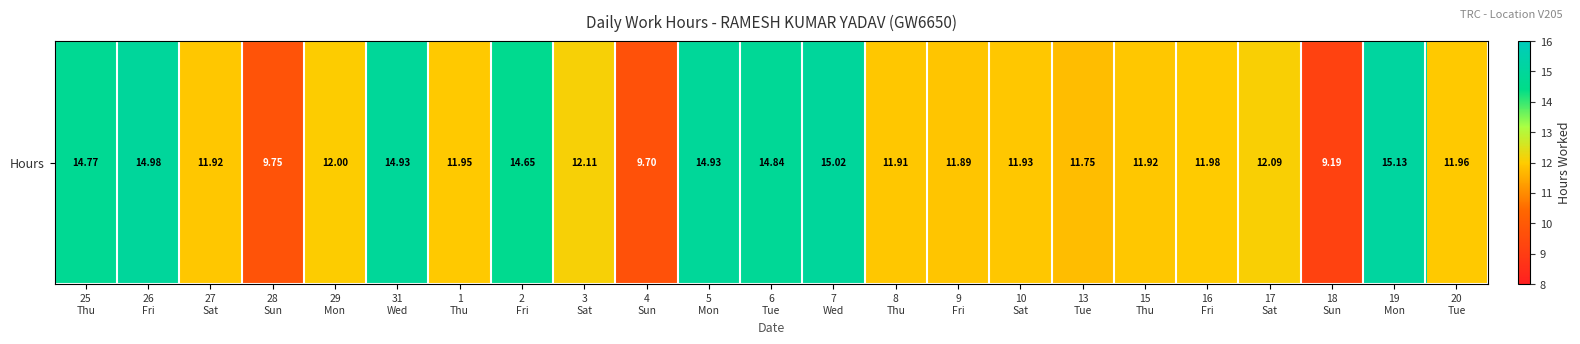

Which has a higher value, 3
Sat or 4
Sun?

3
Sat